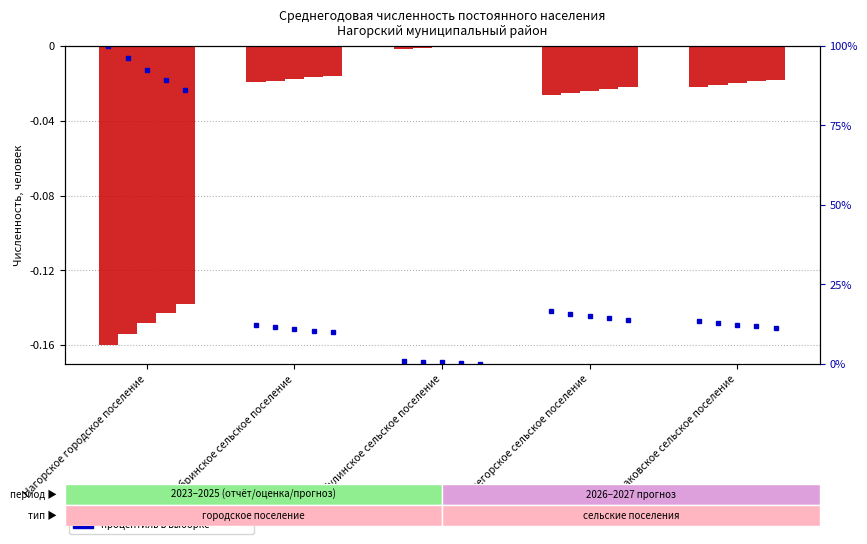

The 2024 год оценка series shows -0.0 at Кобринское сельское поселение. True or false?

True